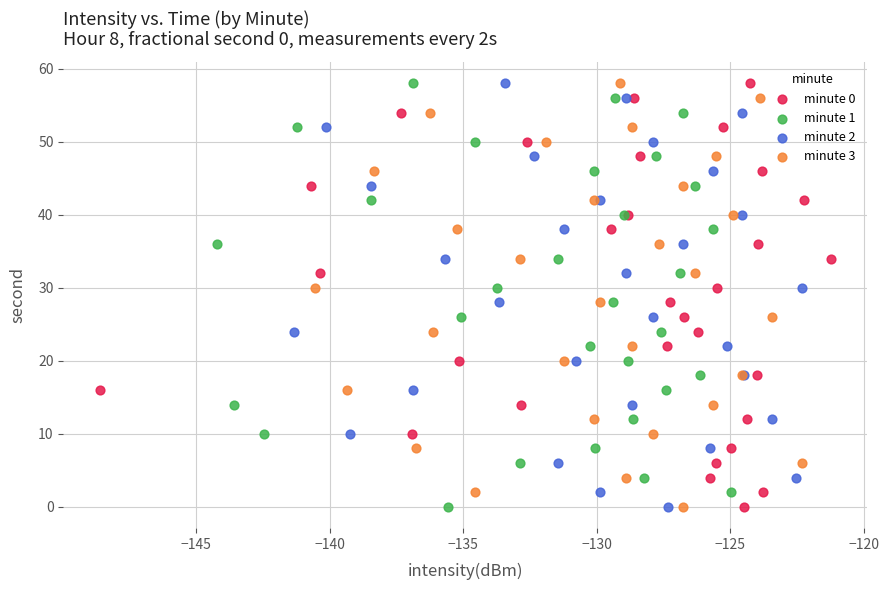

What are all the series names shown in the legend?

minute 0, minute 1, minute 2, minute 3